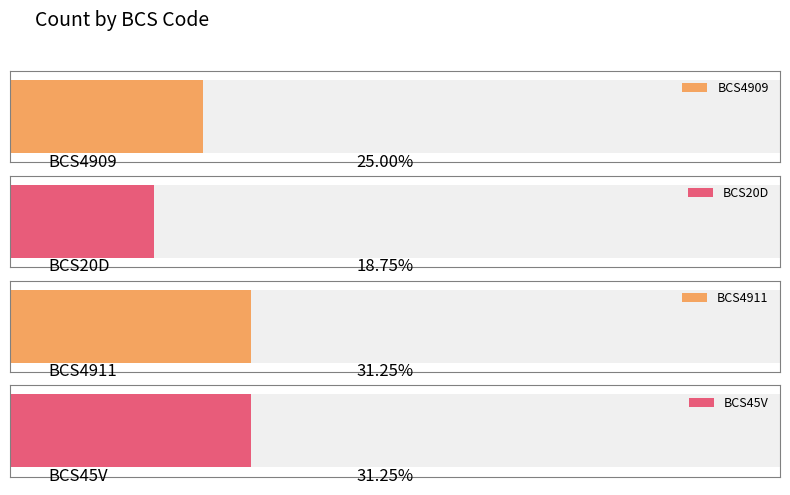

What is the label of the 3rd bar from the right?

BCS20D